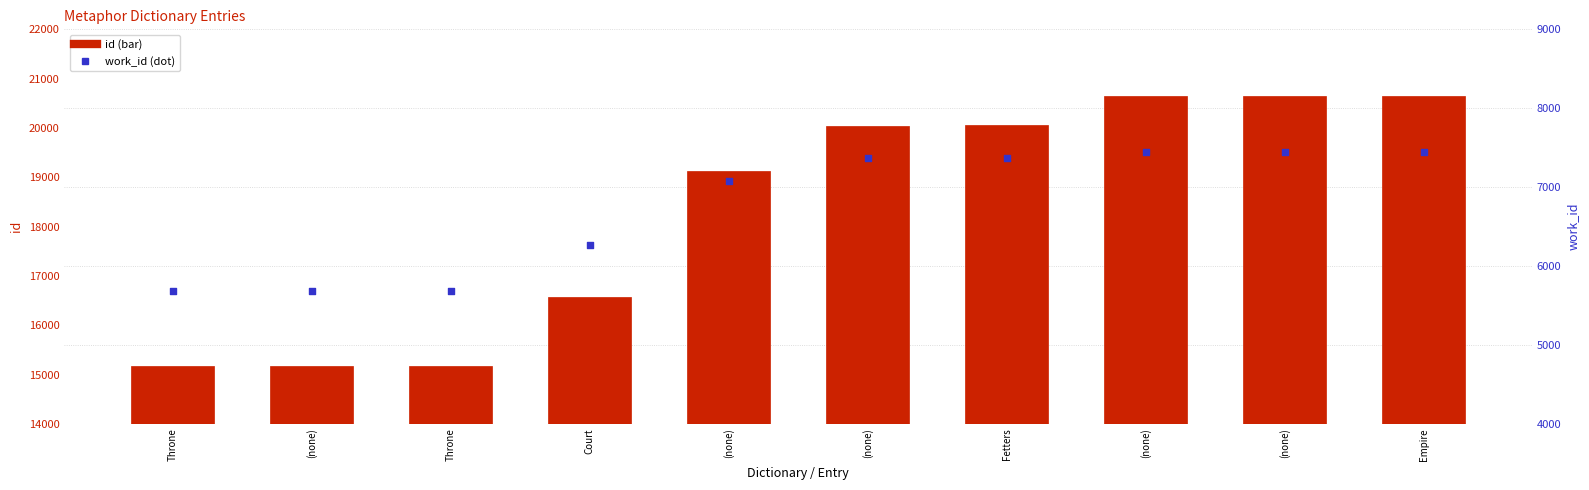

What is the total value across all series at (none)?

20857